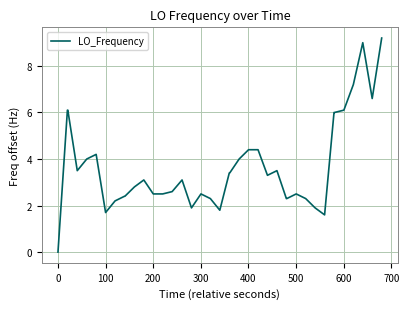

How many series are shown in this chart?

1